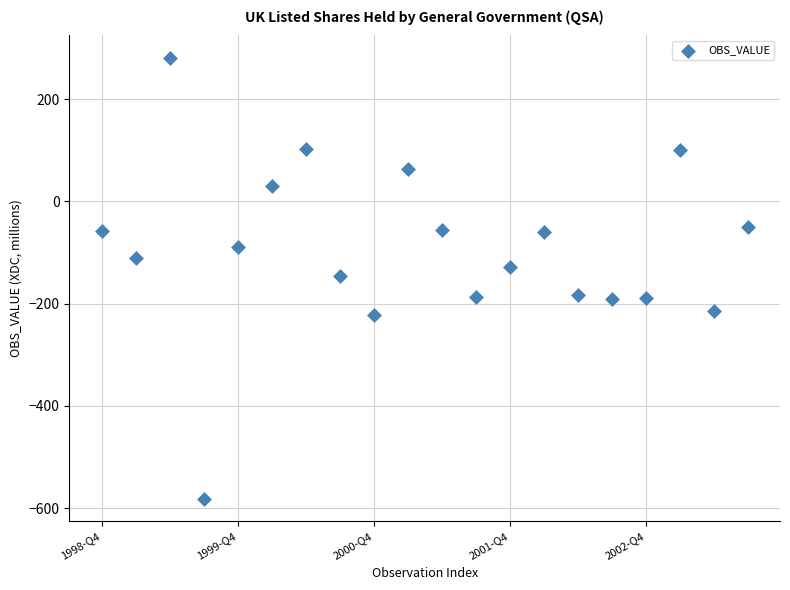

What is the range of Y values (max minus min)?

864